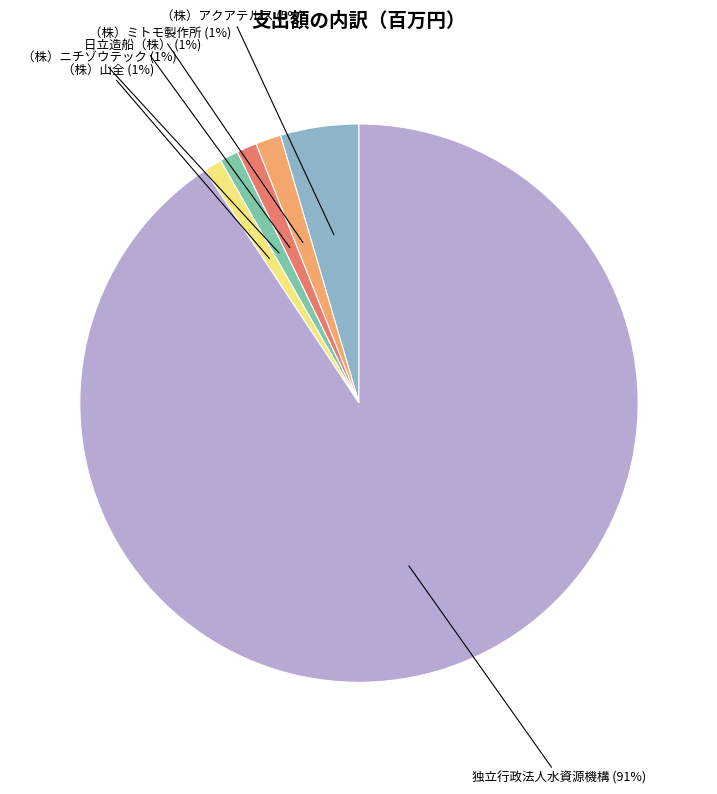

Does （株）アクアテルス account for over 50% of the chart?

No